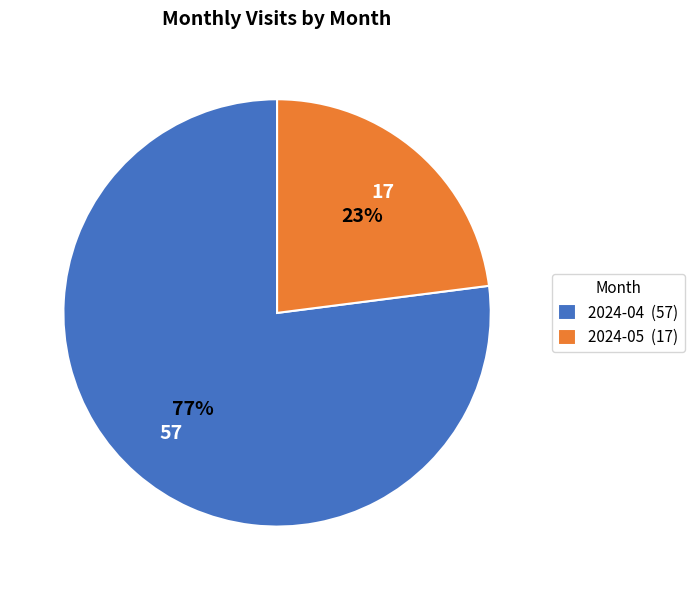

Combined, do 2024-04 (57) and 2024-05 (17) account for over 50%?

Yes